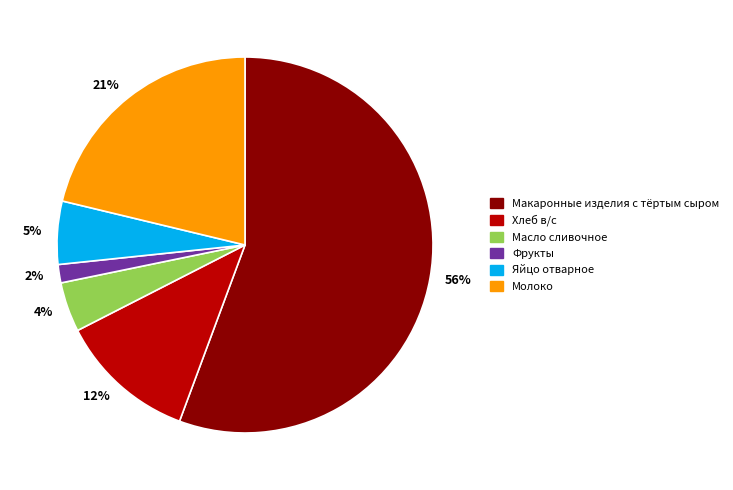

Between 56% and 2%, which is larger?

56%